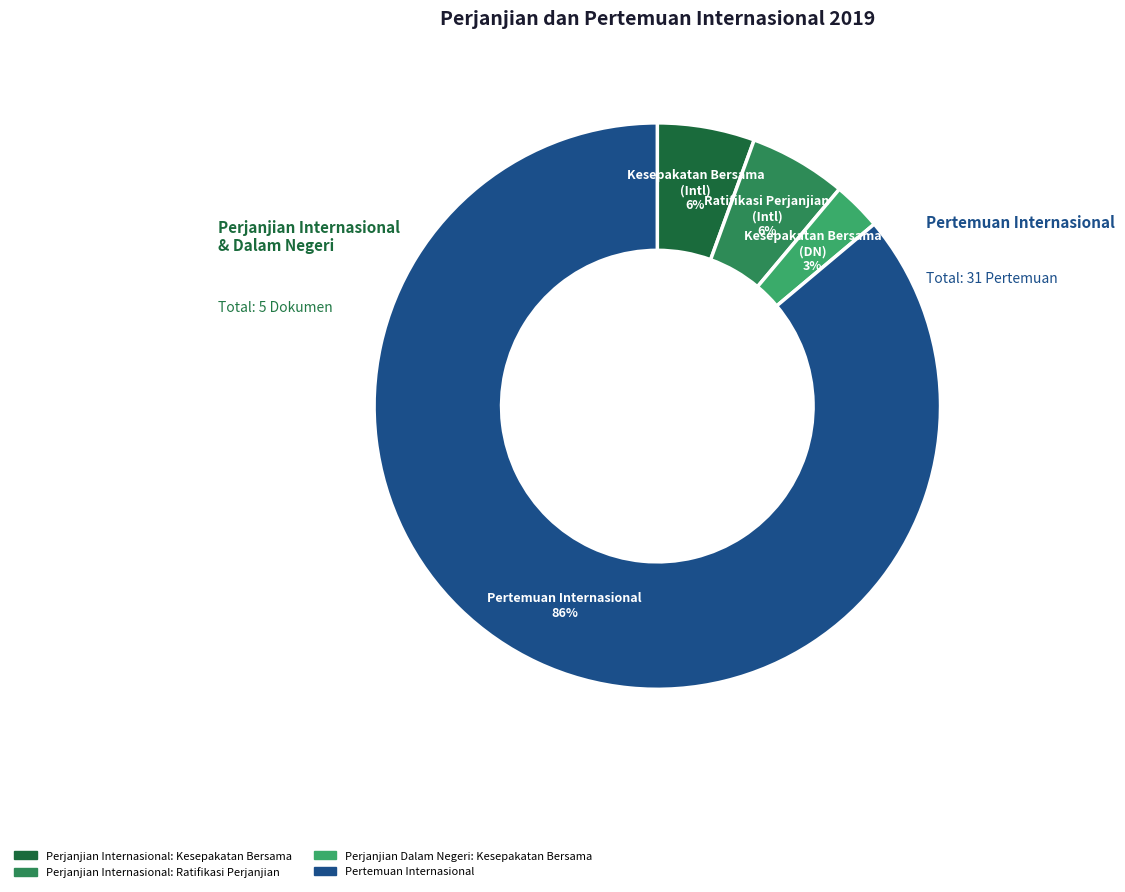

The Perjanjian Internasional: Ratifikasi Perjanjian slice represents 16% of the pie. True or false?

False